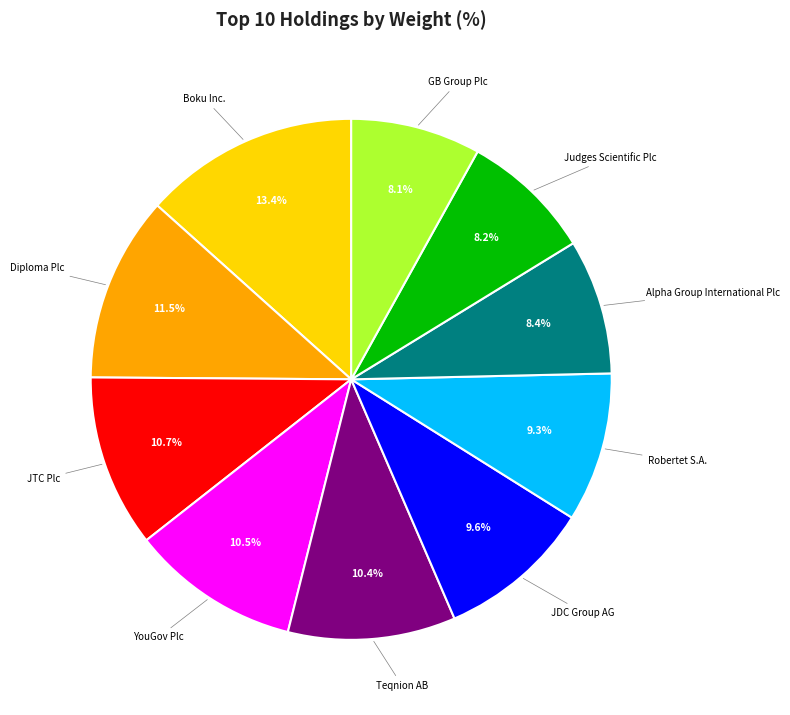

To the nearest percent, what percentage of the pie is Judges Scientific Plc?

8%